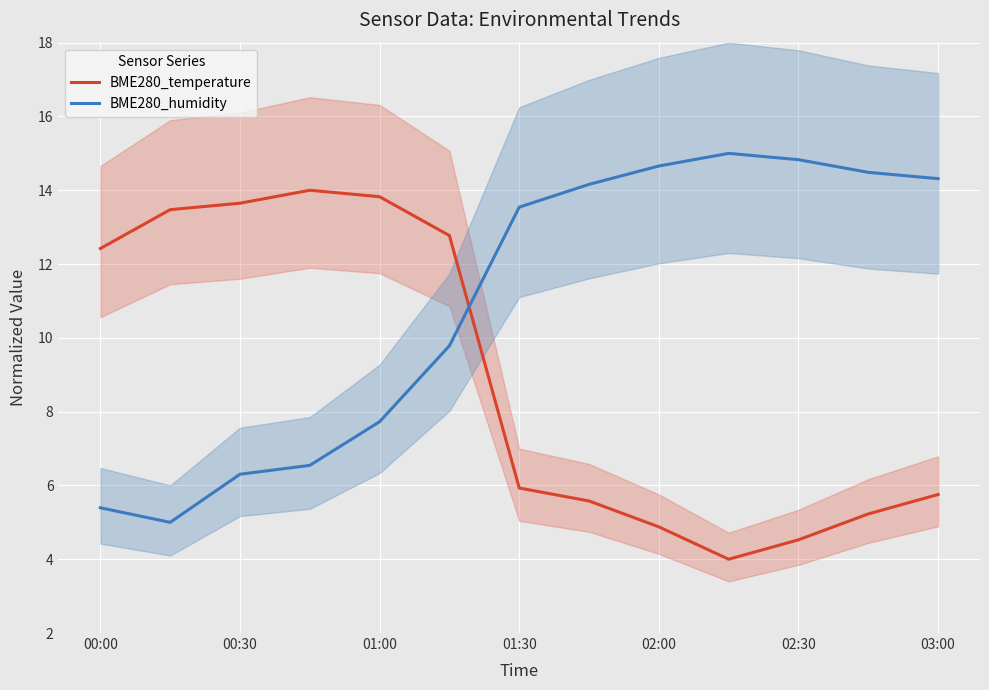

True or false: BME280_temperature has more than 0 interior local peaks.

True